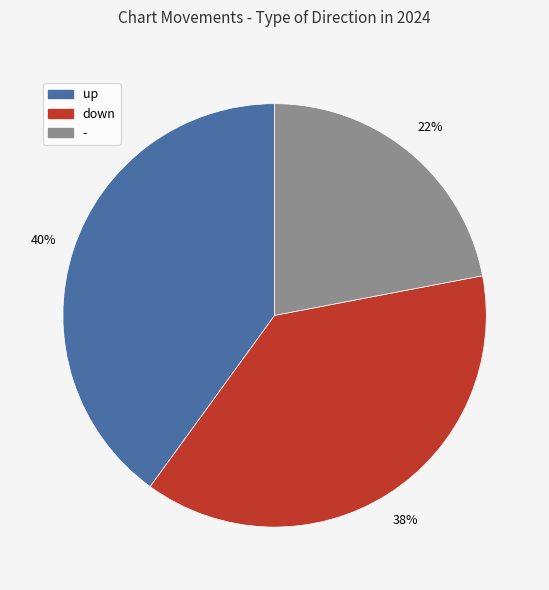

Do up and - together represent more than half of the pie?

Yes